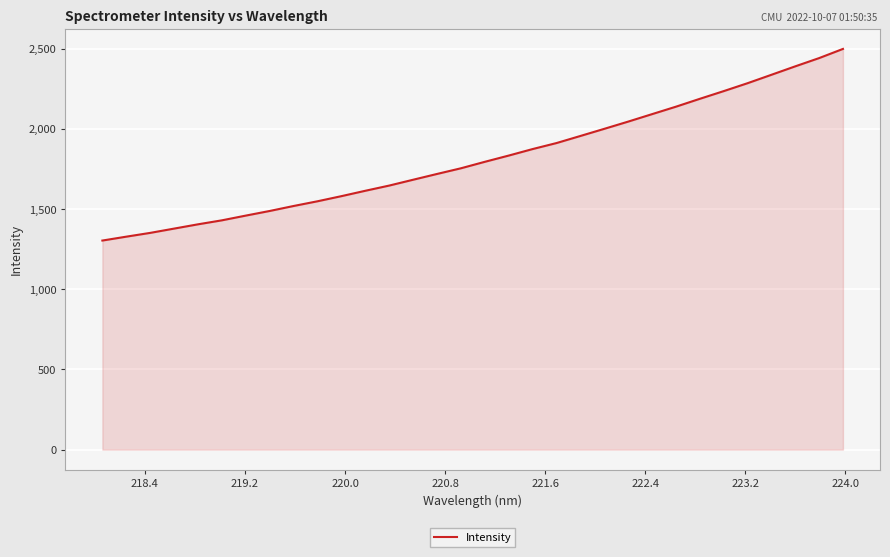

What is the greatest value displayed?

2498.3